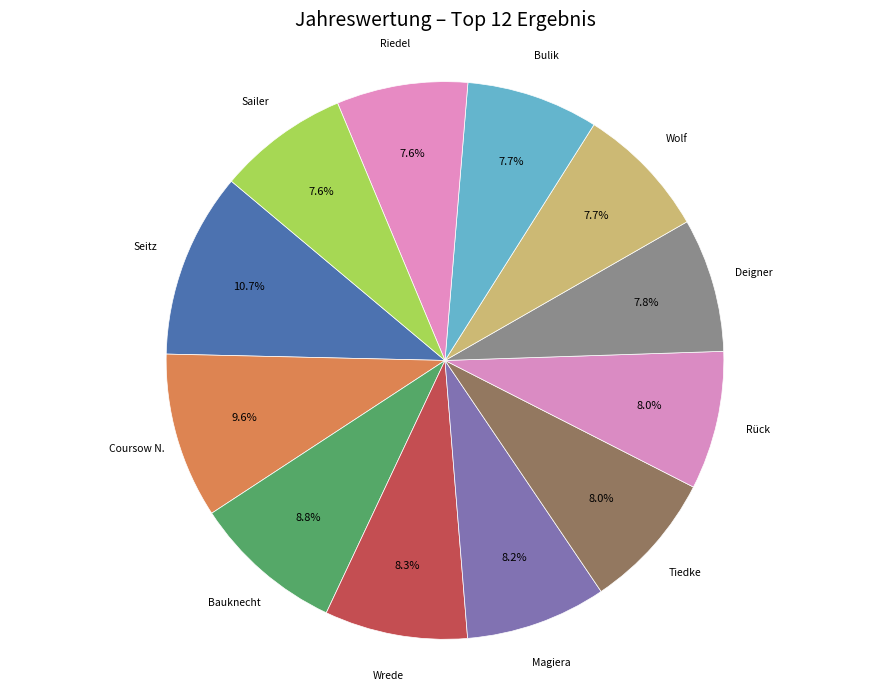

To the nearest percent, what is the average slice percentage?

8%